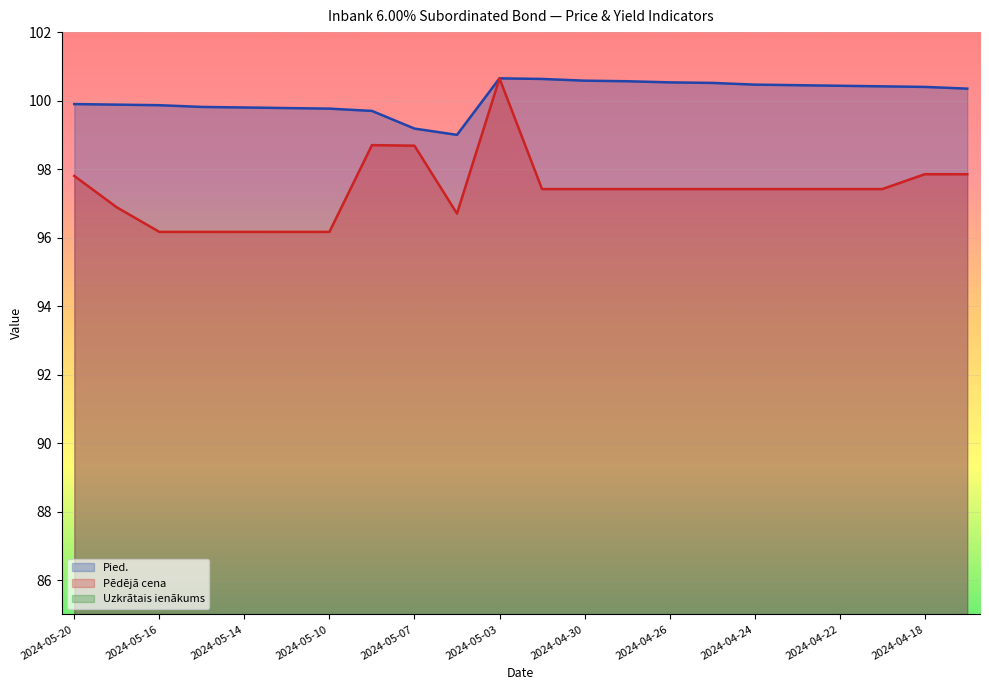

True or false: Uzkrātais ienākums and Pied. intersect in this chart.

False